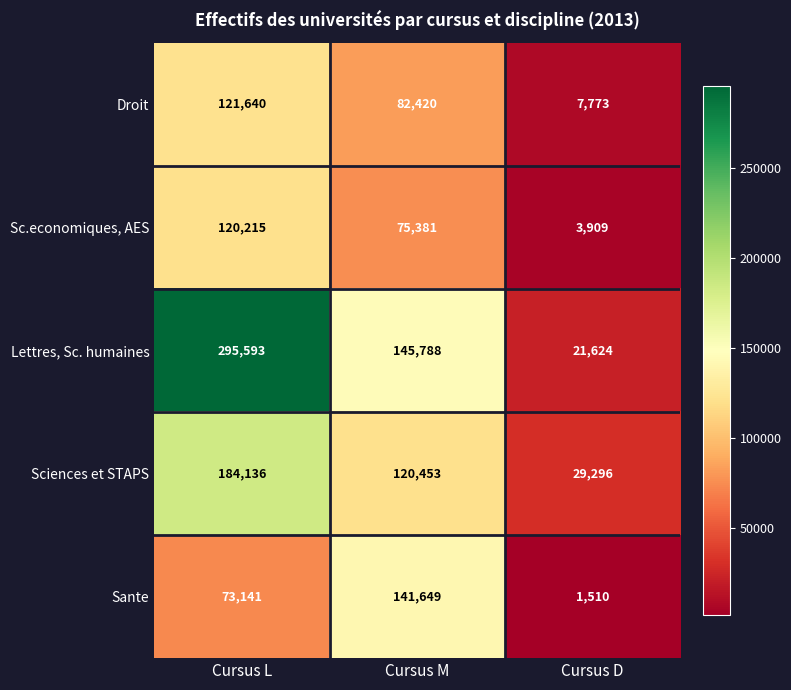

What is the total value across all series at Cursus D?

64112